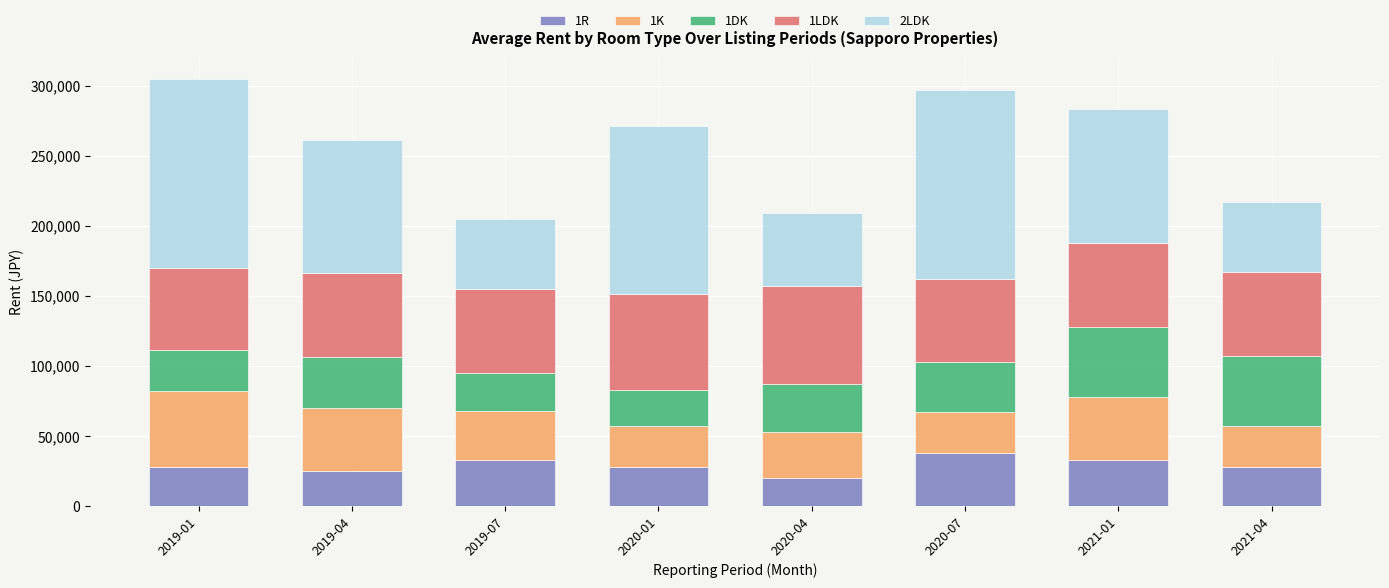

What is the lowest value of the 1R series?

20000